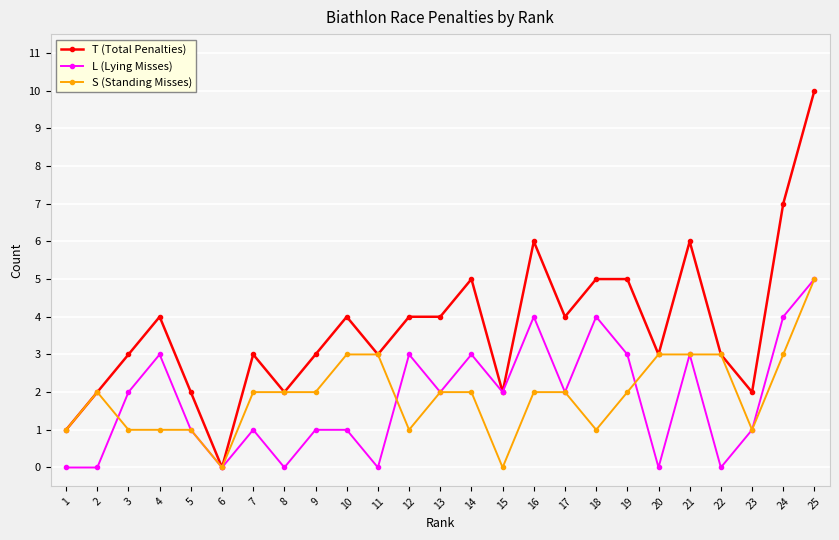

Where is the first local maximum for S (Standing Misses)?

2